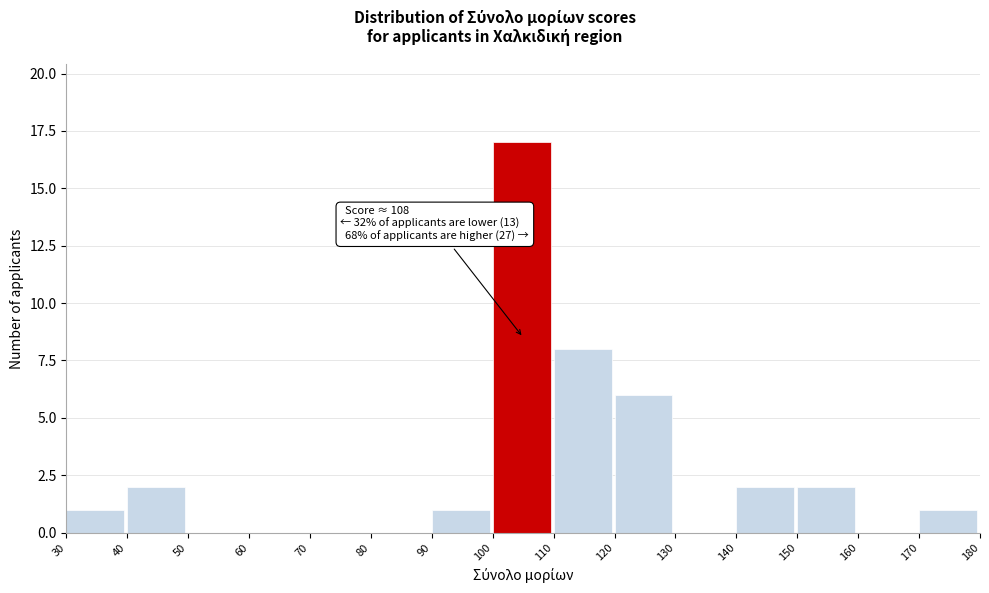

Which range on the x-axis has the tallest bar?

100 to 110